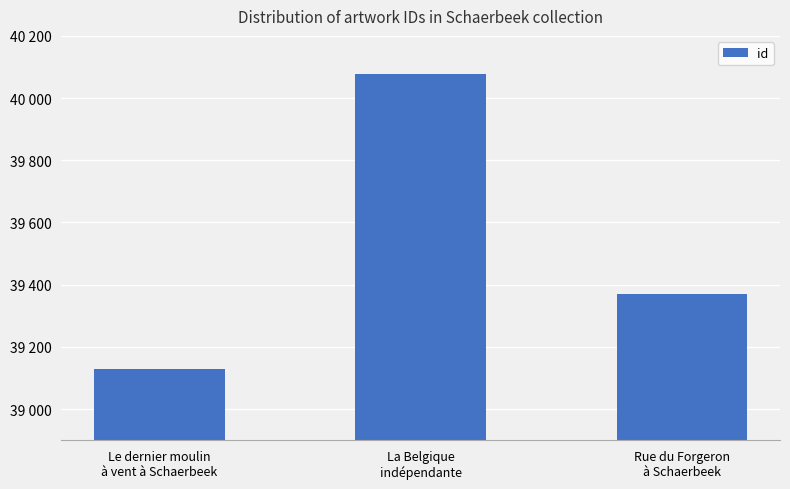

What is the label of the 3rd bar from the left?

Rue du Forgeron
à Schaerbeek